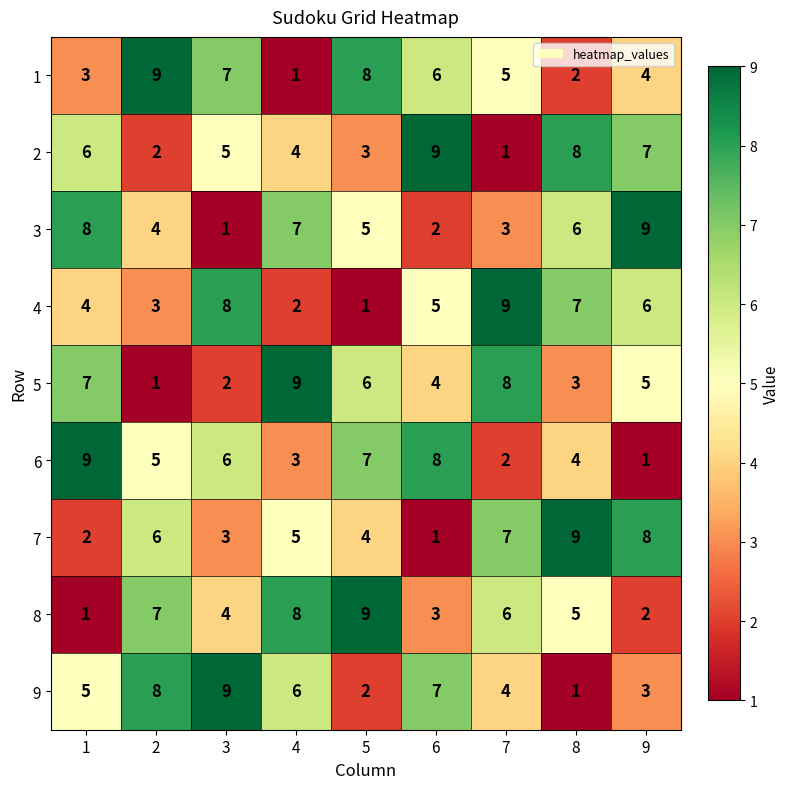

Count the 2 values in the range 3 to 7.

5